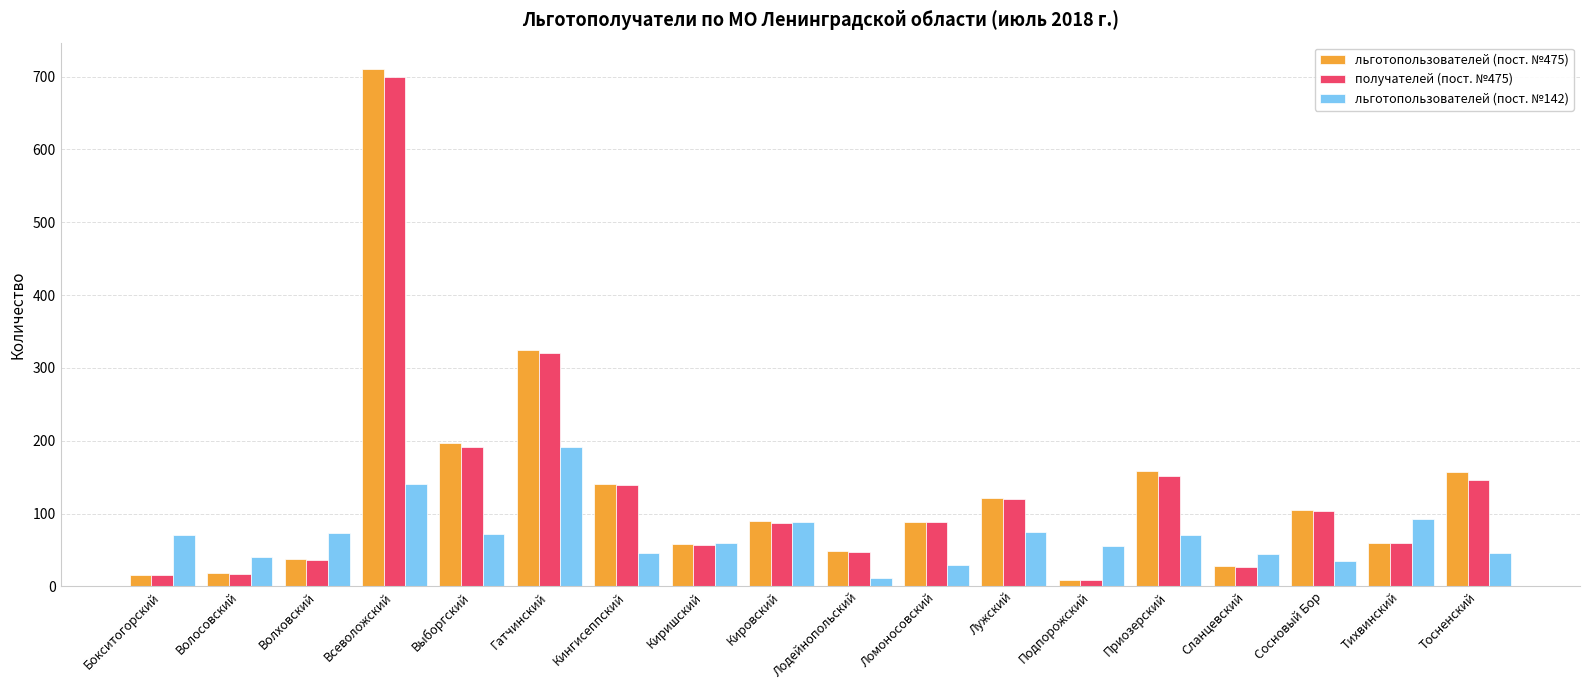

How many data points in получателей (пост. №475) are less than 88?

9